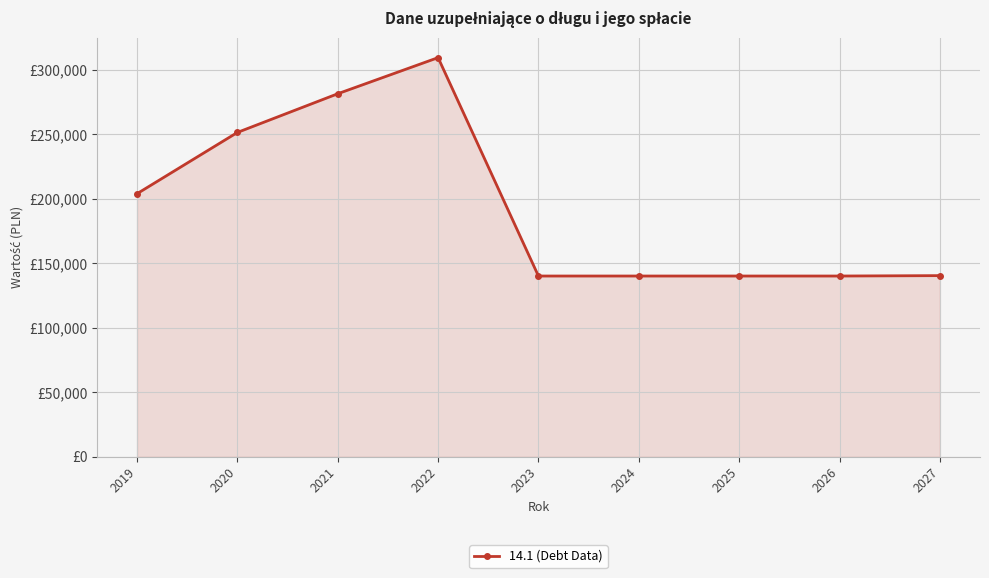

Does the chart have visible grid lines?

Yes